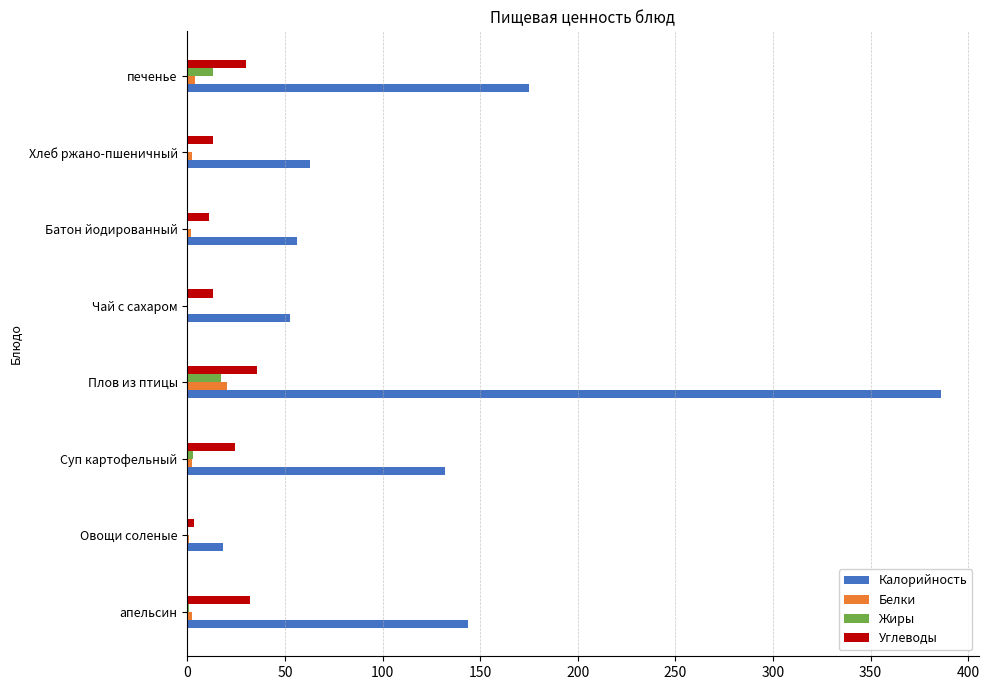

Which series changed the most between Суп картофельный and Чай с сахаром?

Калорийность